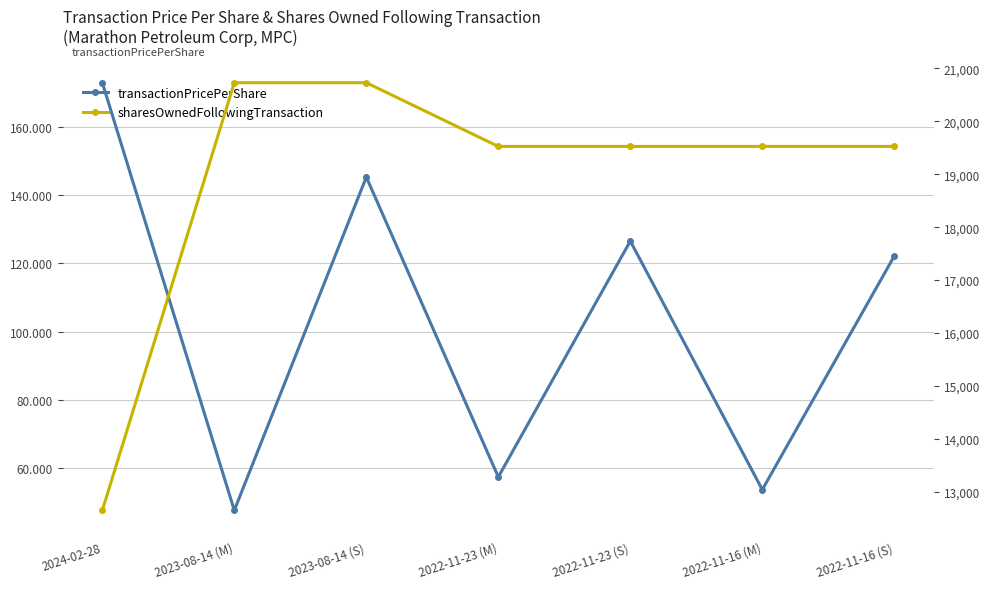

What is the lowest value of the transactionPricePerShare series?

47.7